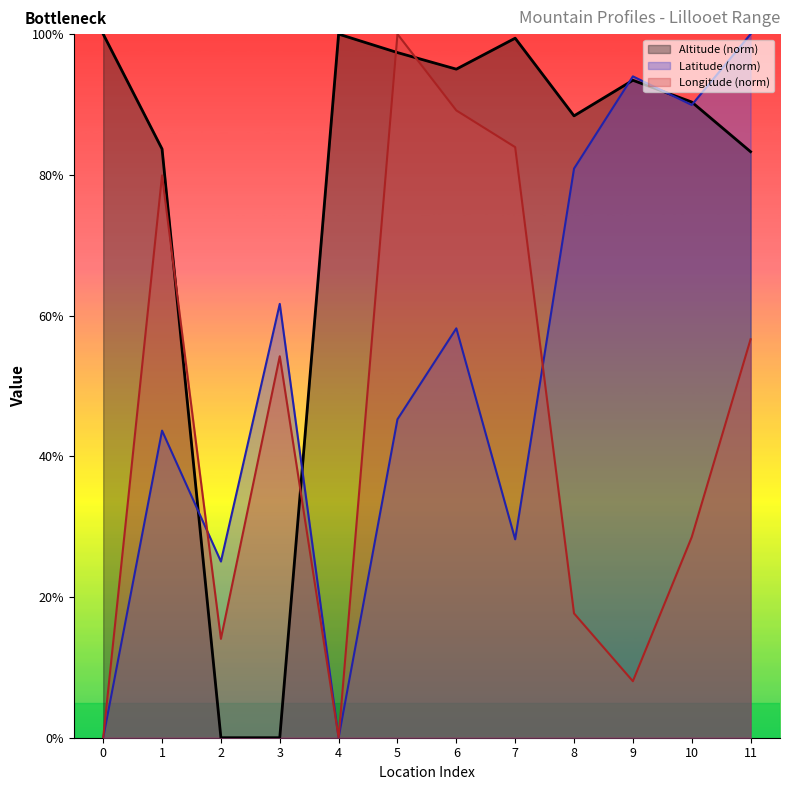

What is the spread (max minus min) of values at 8?

70.7